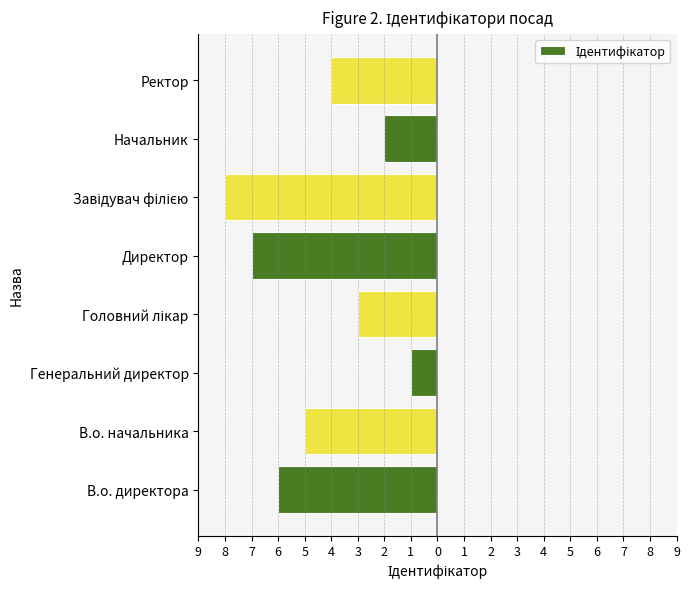

What is the sum of all values?

-36